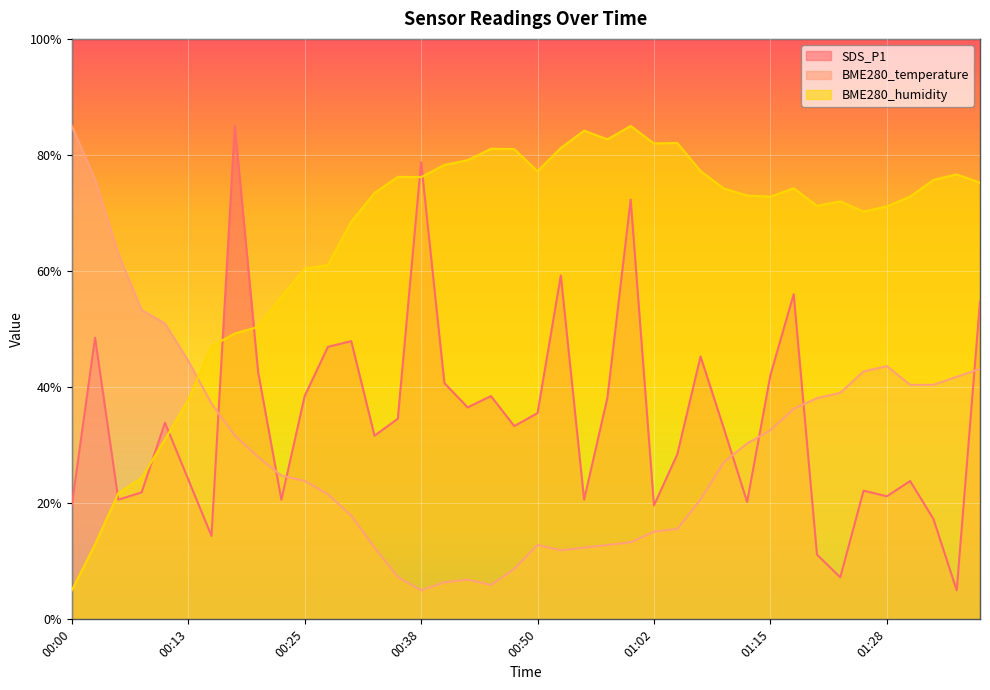

Where is the first local minimum for SDS_P1?

00:06